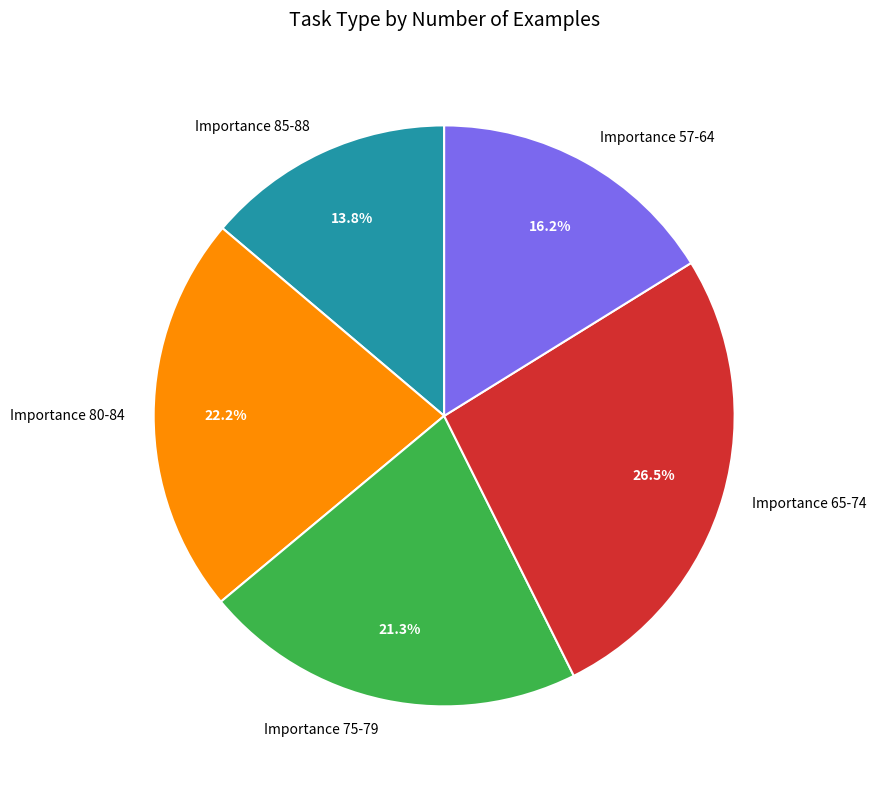

How many slices are in this pie chart?

5